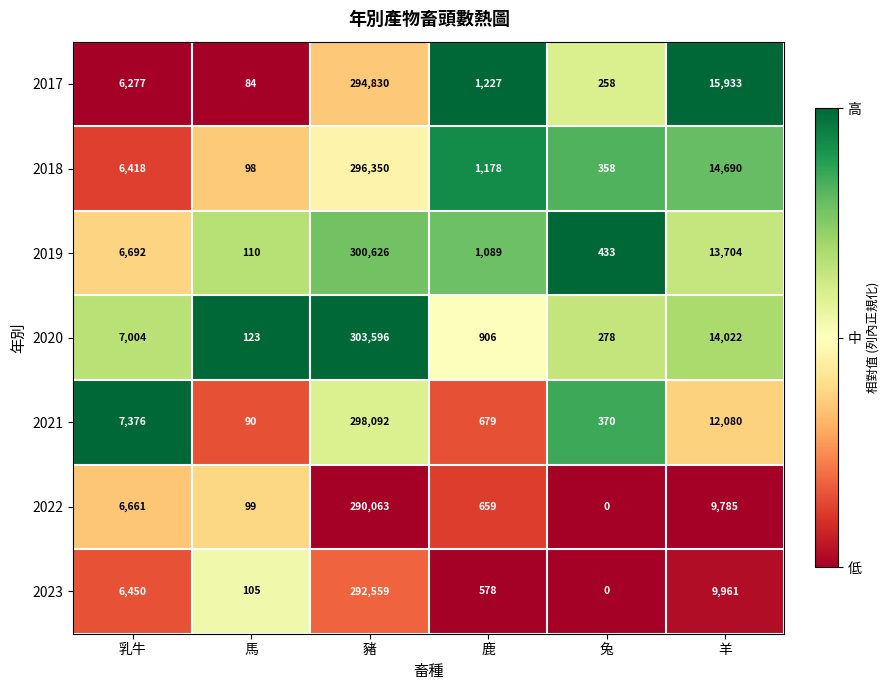

Which series changed the most between 鹿 and 兔?

2017